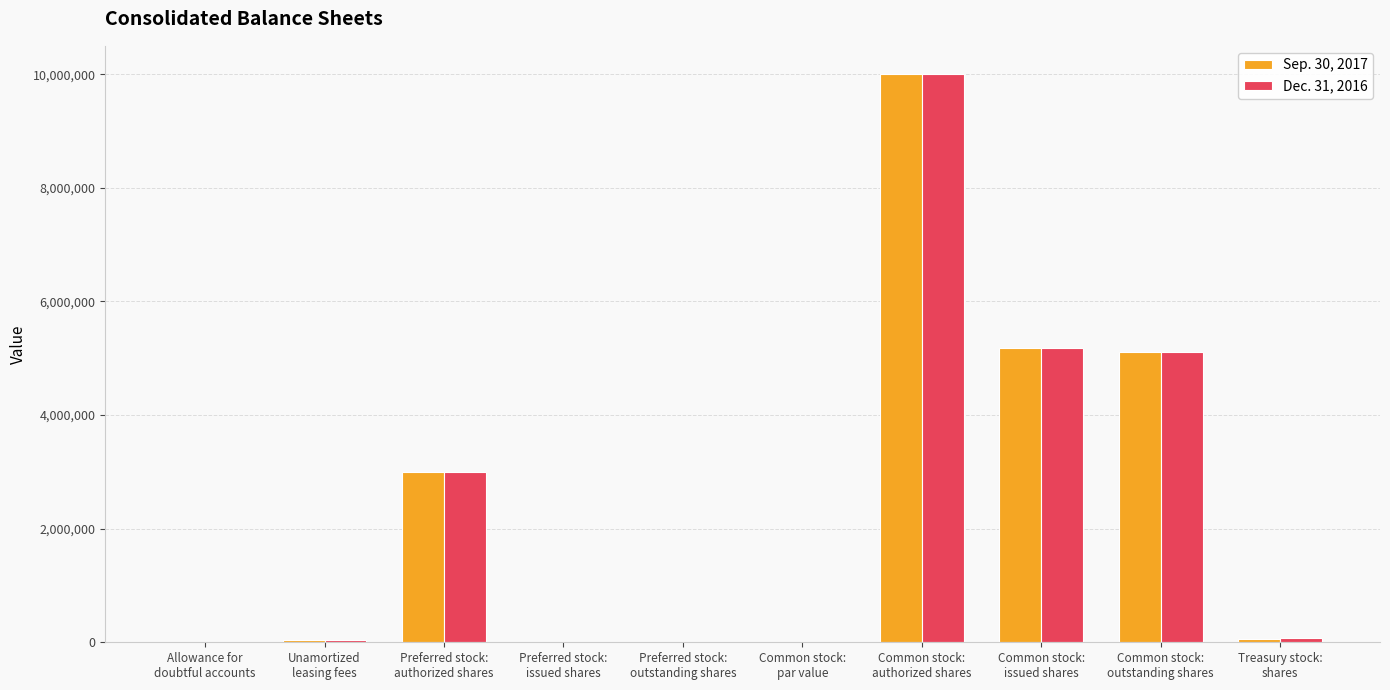

How many categories are shown in the chart?

10